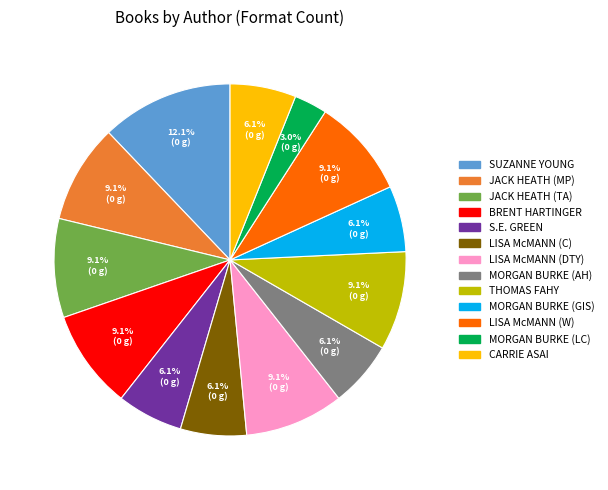

Does any single category account for the majority?

No